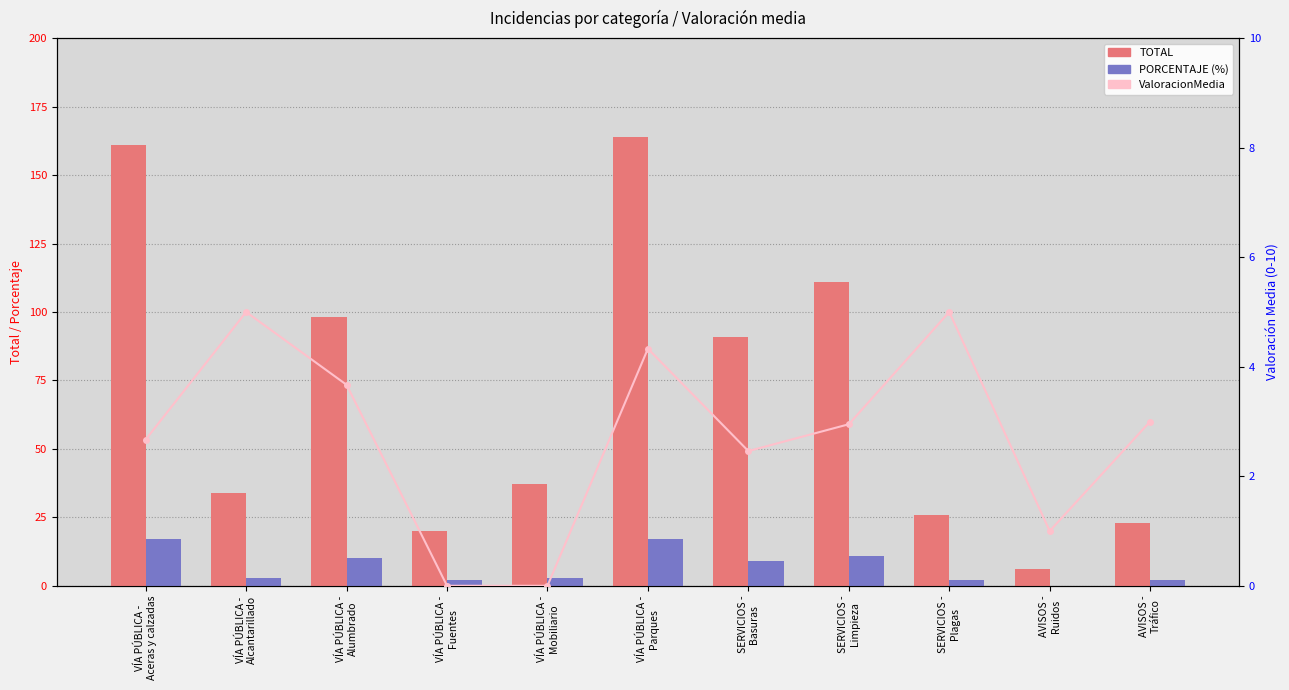

What is the sum of all ValoracionMedia values?

30.1